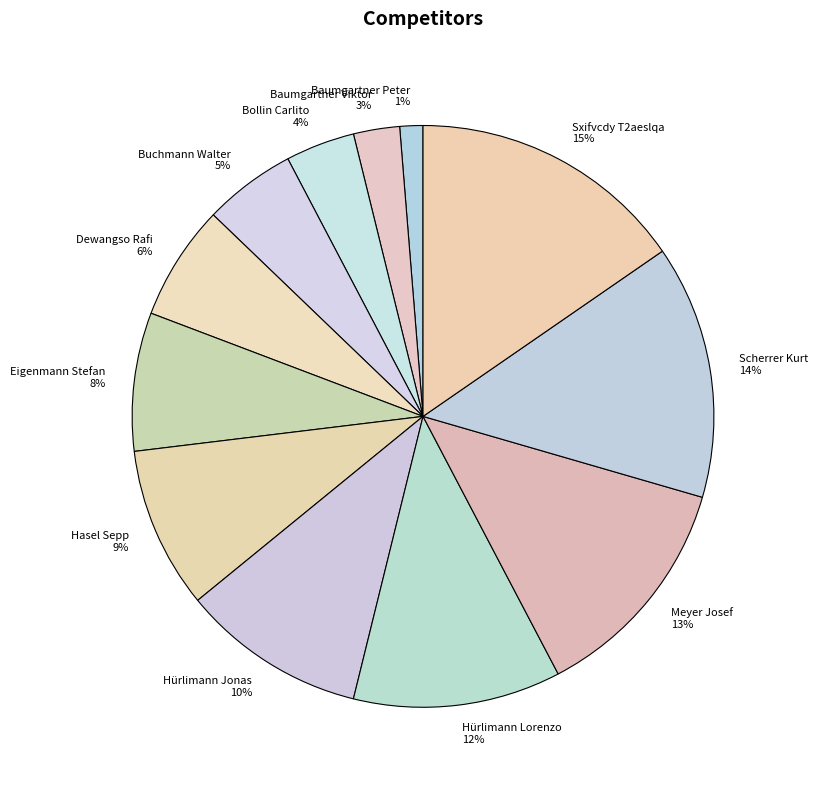

Does Bollin Carlito account for over 50% of the chart?

No